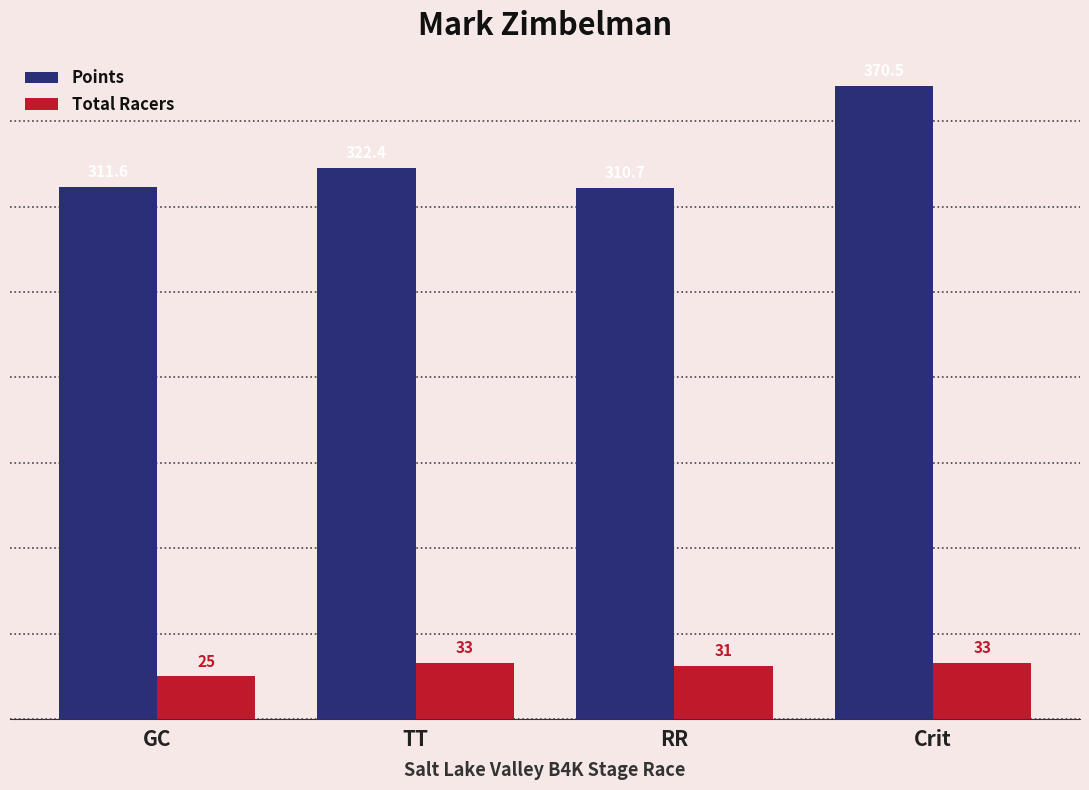

At which label does Points reach its peak?

Crit